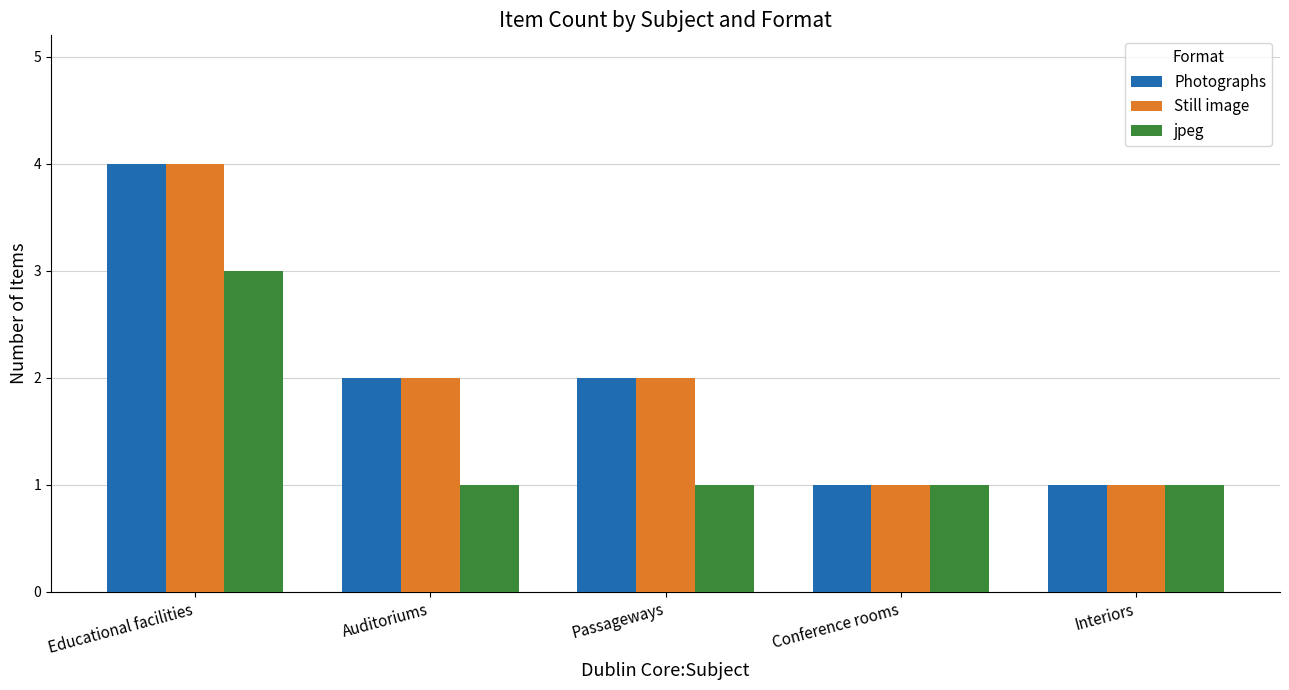

How many Still image values are between 1 and 2?

4